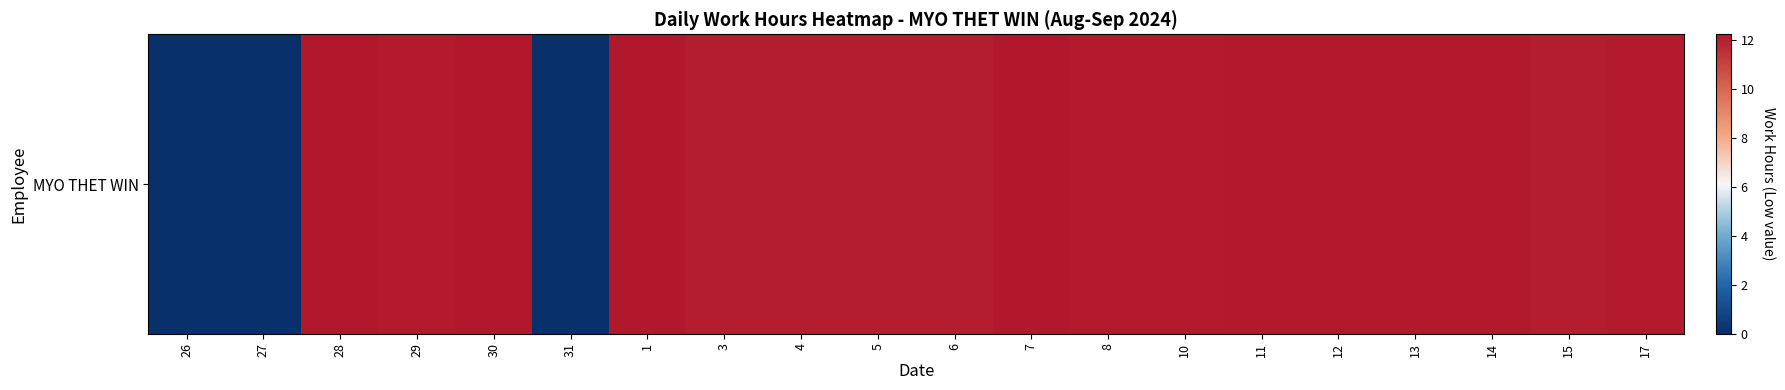

Which category has the lowest value across all series?

26